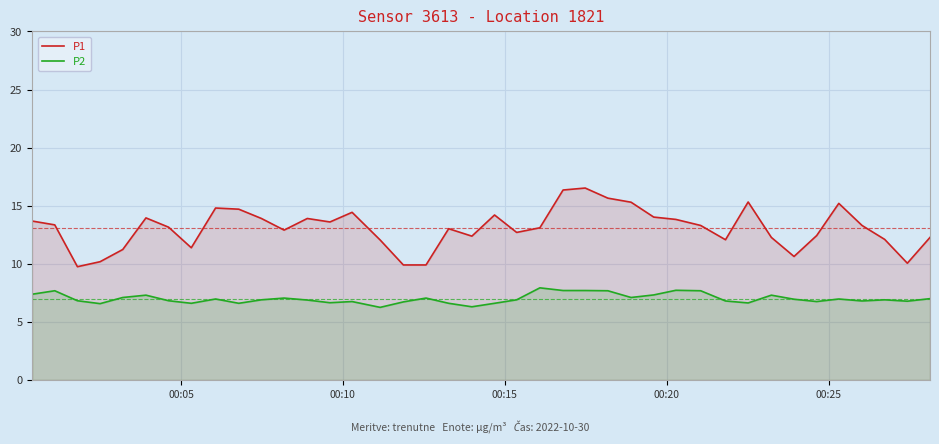

True or false: P2 and P1 intersect in this chart.

False